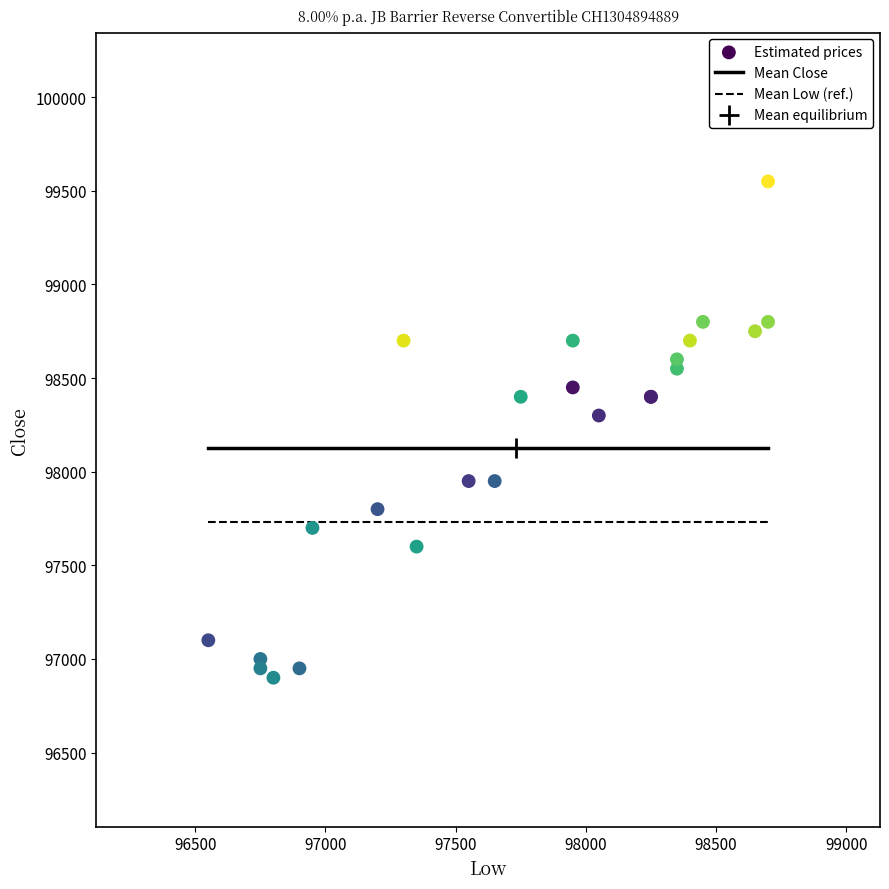

What Y value in the scatter plot is closest to 98225?

98300